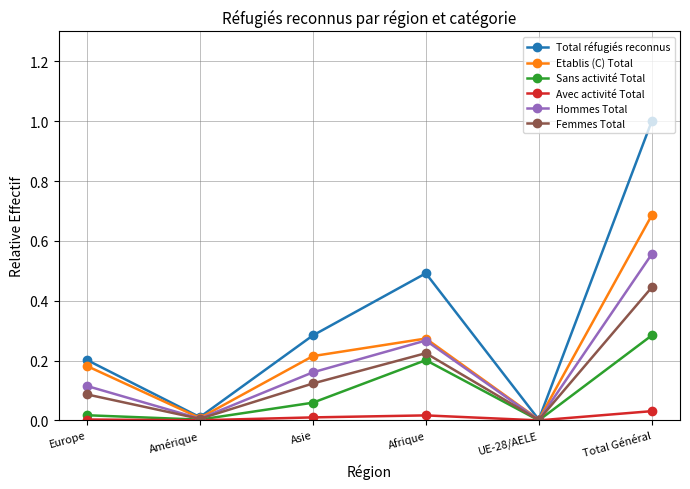

How many lines are shown in the chart?

6